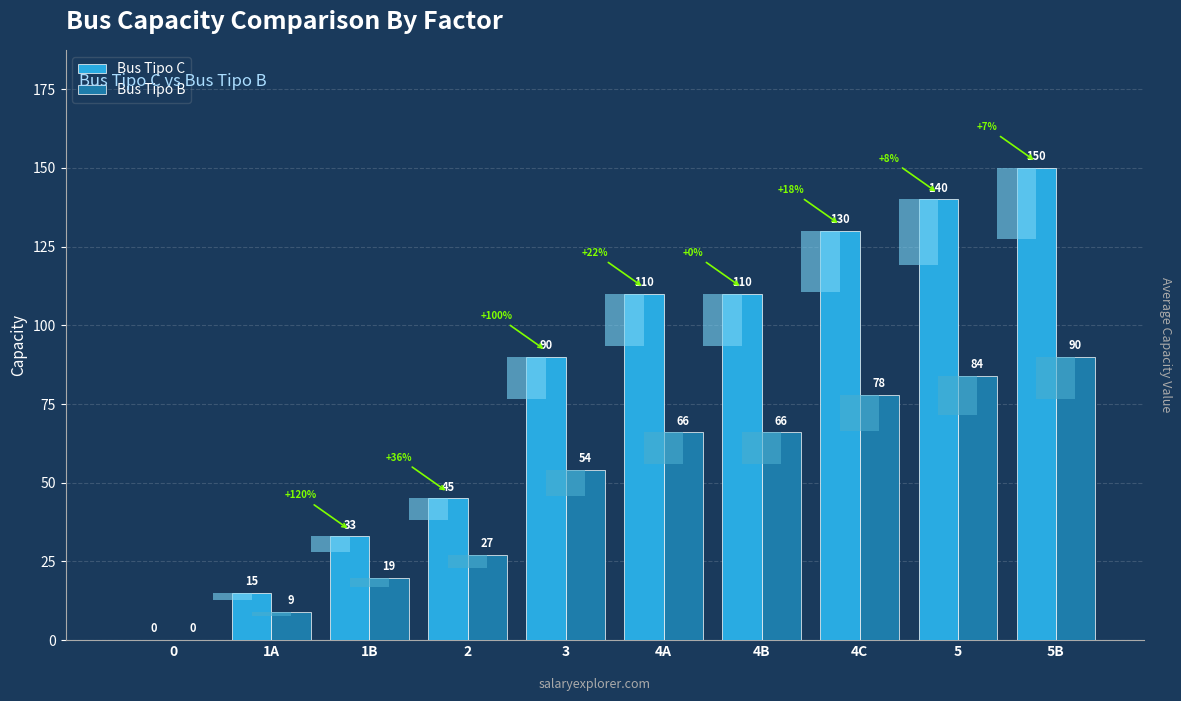

What is the value of the Bus Tipo C bar at the 4th from the left?

45.0